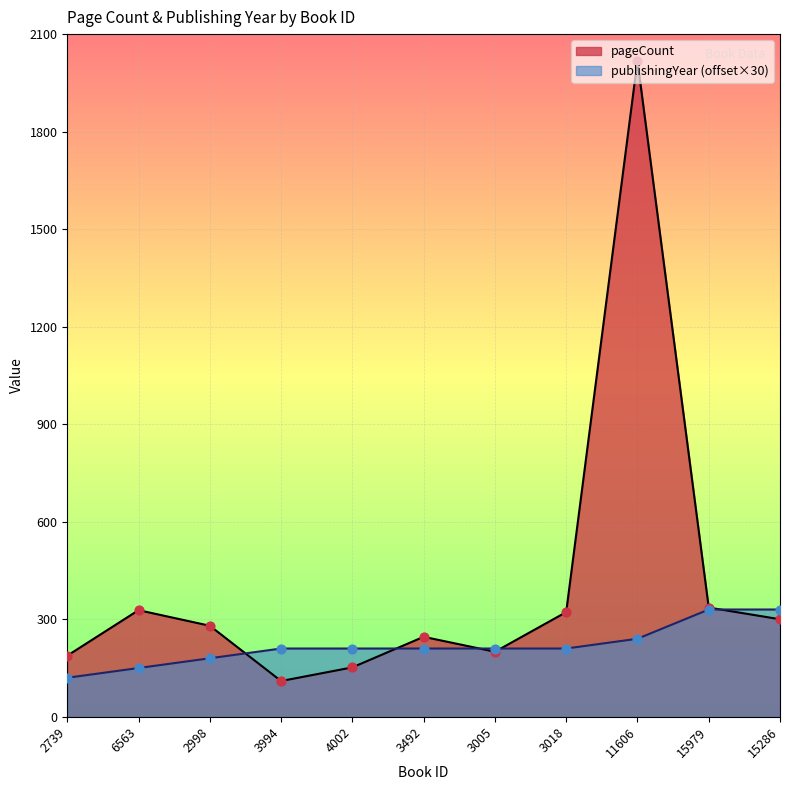

What are all the series names shown in the legend?

pageCount, publishingYear (offset×30)